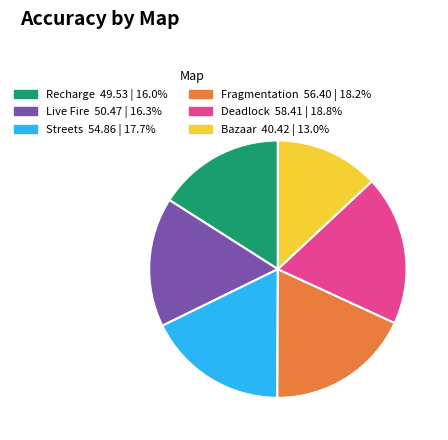

Is there a majority slice in this chart?

No